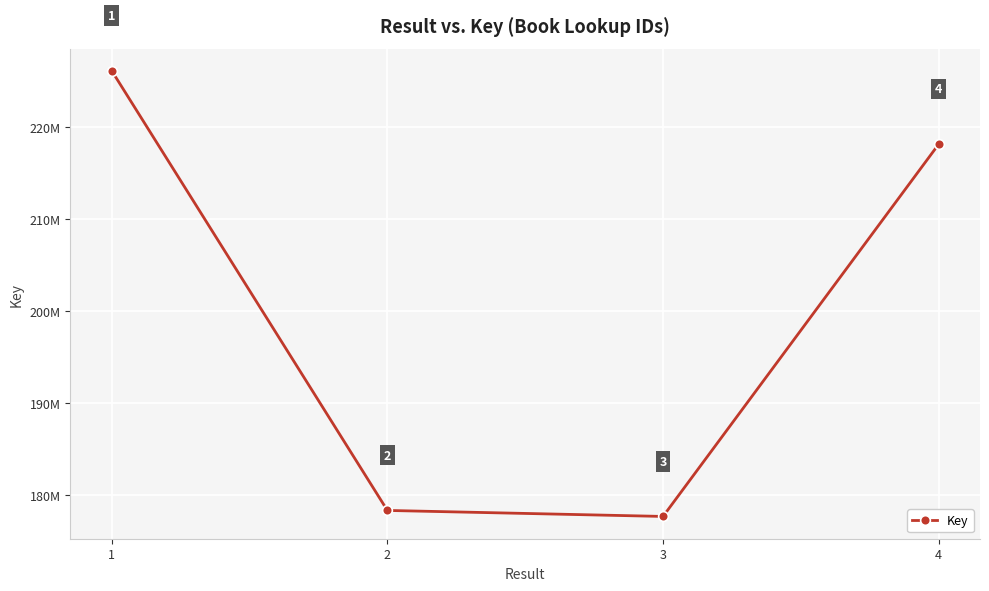

At which label is the value closest to 201878721?

4